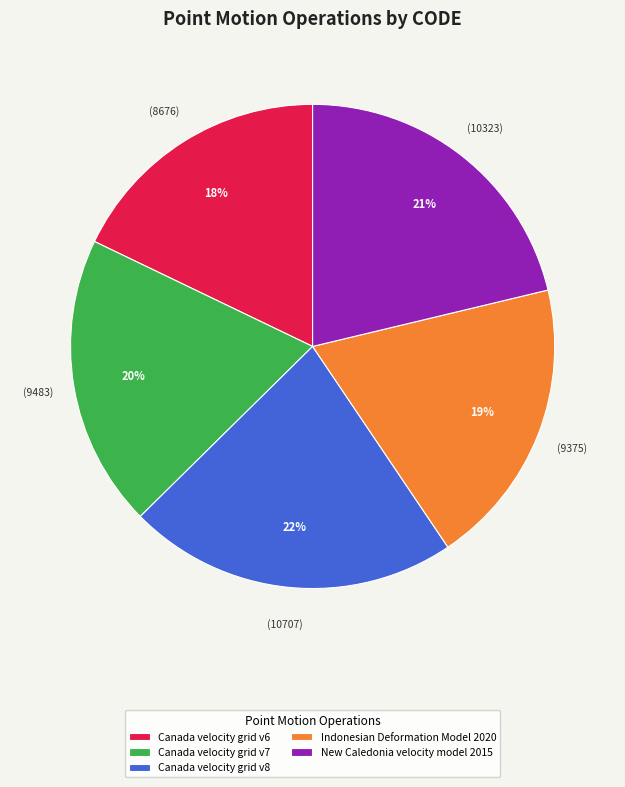

To the nearest percent, what percentage of the pie is Canada velocity grid v7?

20%